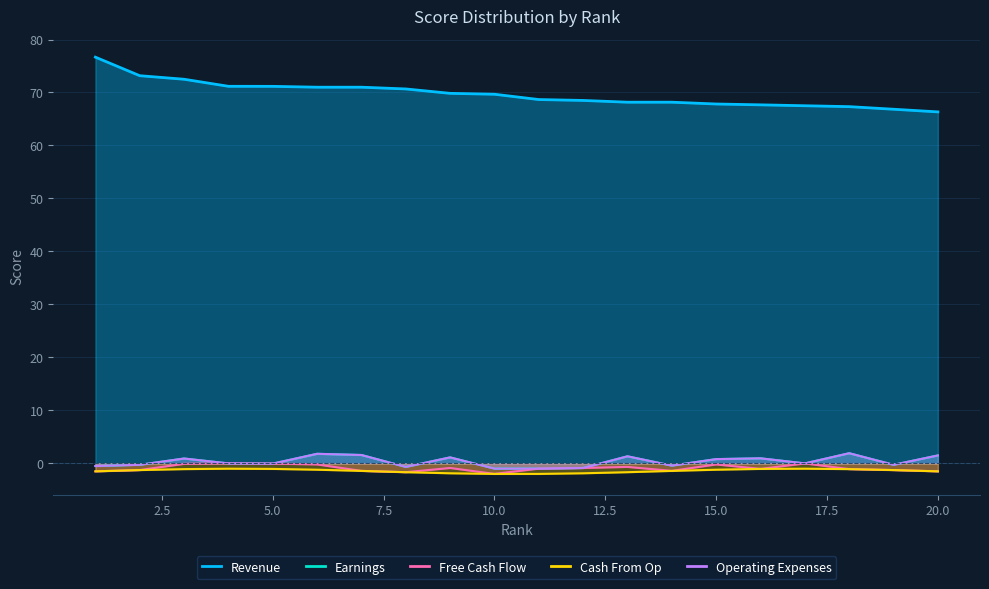

Rank the series at 15.0 from highest to lowest value.

Revenue, Earnings, Operating Expenses, Free Cash Flow, Cash From Op